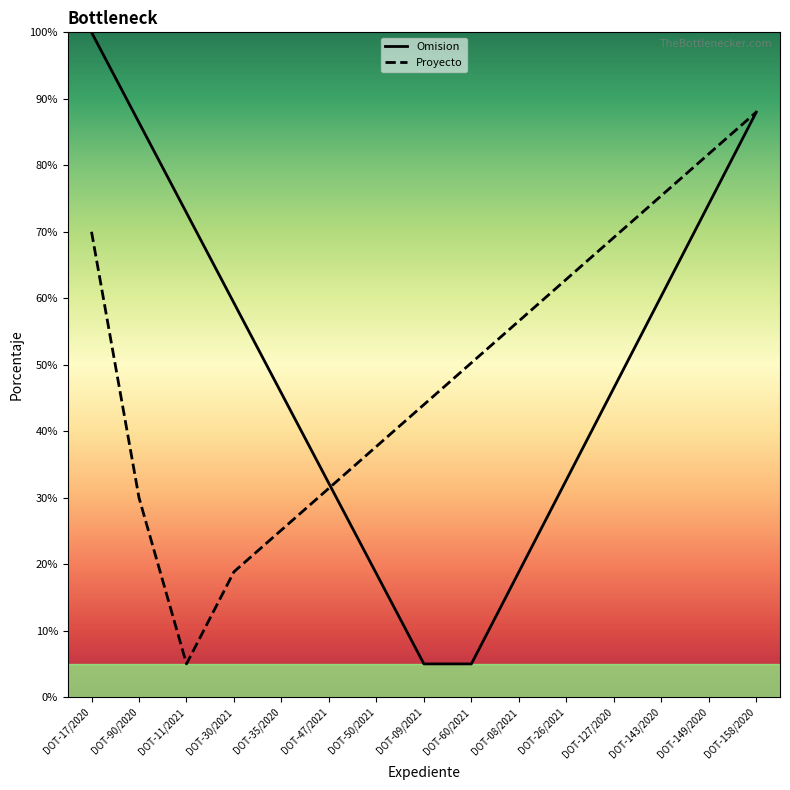

Which series ends up on top after the final intersection of Omision and Proyecto?

Proyecto